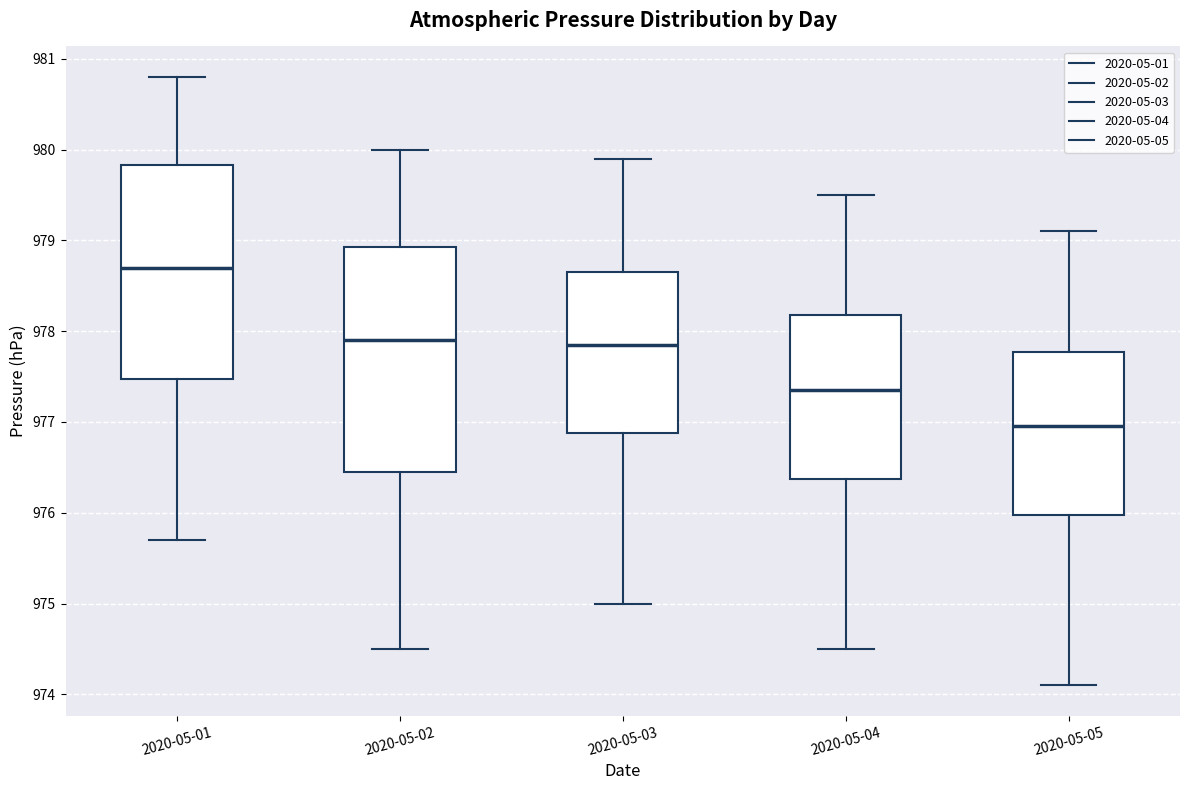

Comparing the boxes themselves (not the whiskers), which one is the tallest?

2020-05-02